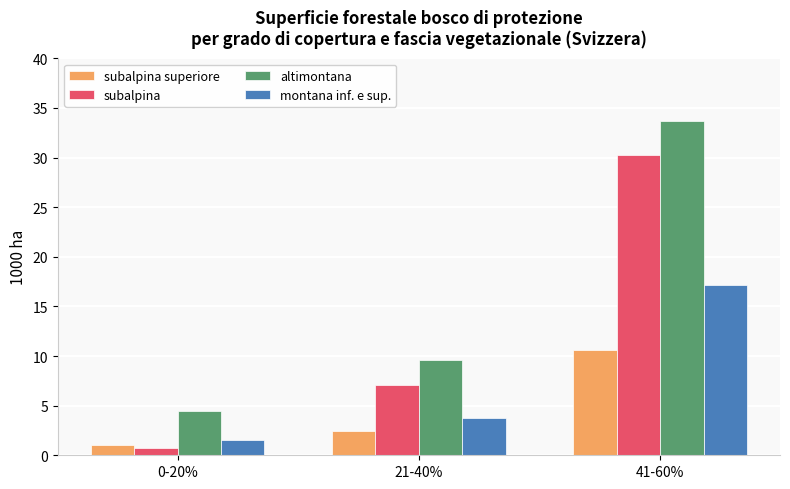

What is the total value across all series at 21-40%?

22.9